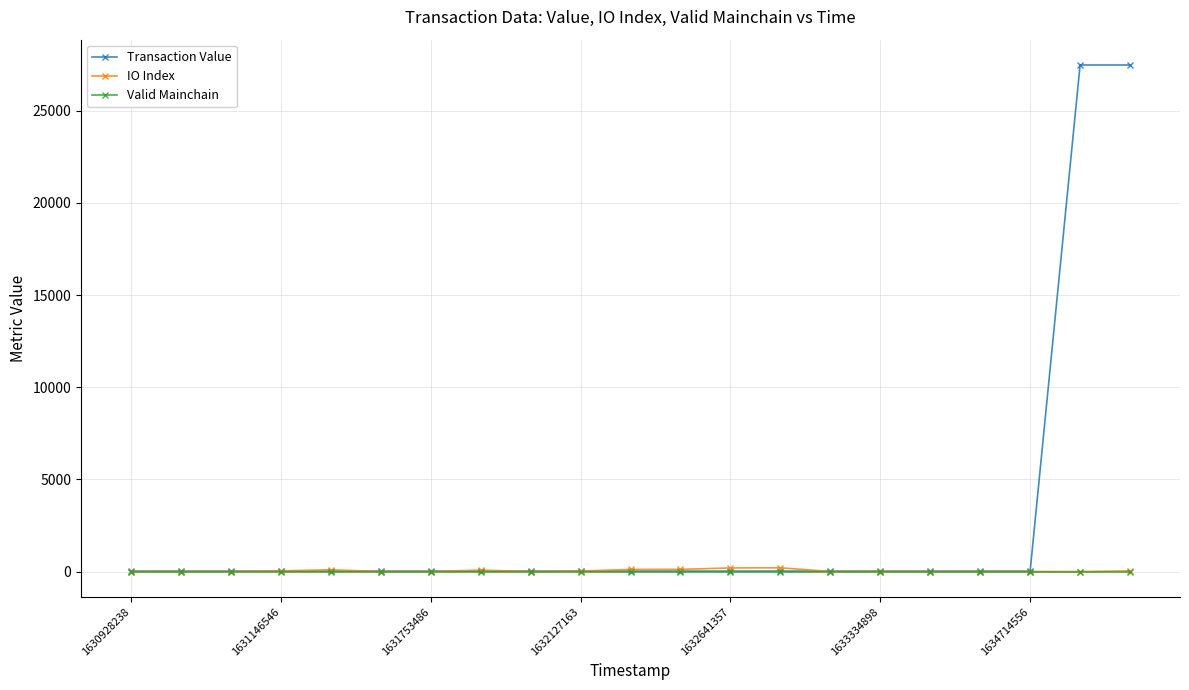

Which series has the largest total across all categories?

Transaction Value